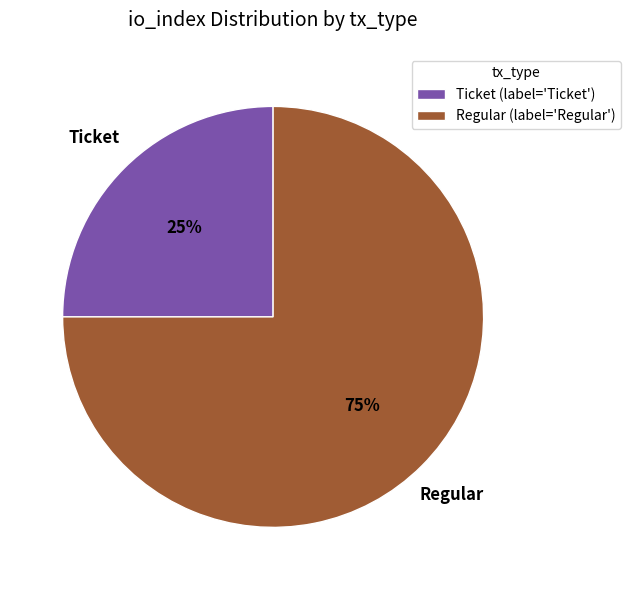

How many slices are in this pie chart?

2